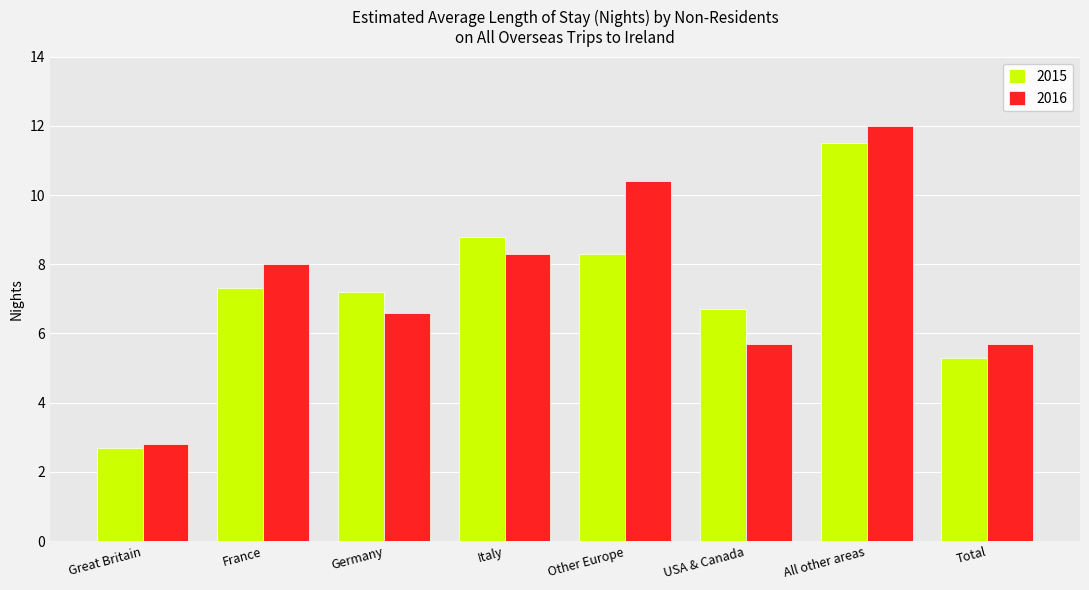

Is the value of 2016 at All other areas greater than the value of 2015 at Total?

Yes